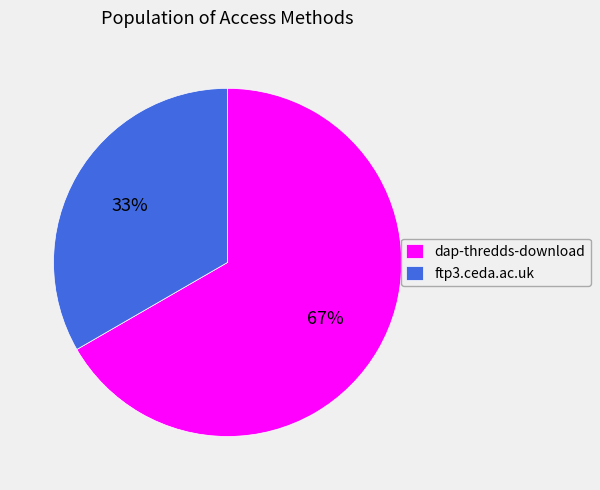

What is the largest slice in the pie chart?

dap-thredds-download